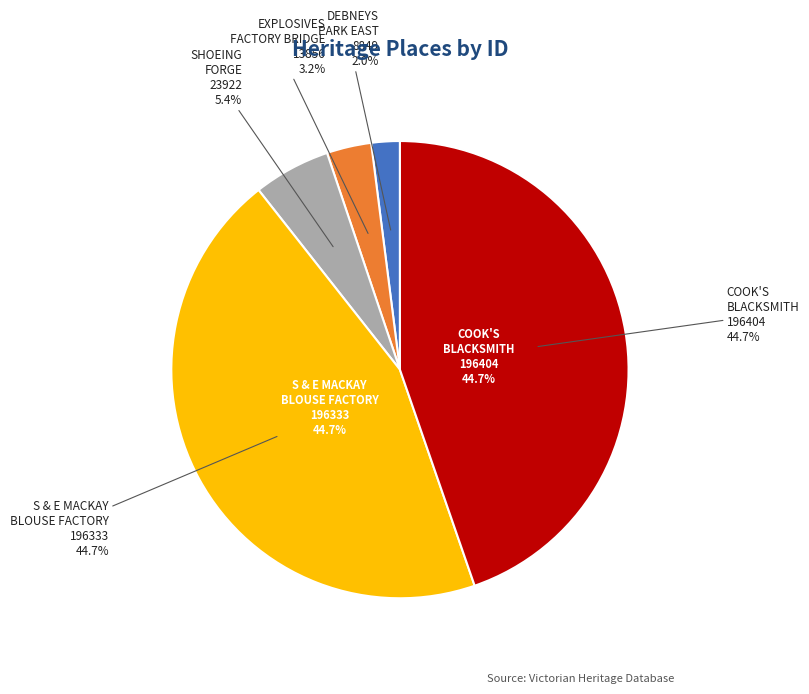

What is the change in value from DEBNEYS PARK EAST to EXPLOSIVES FACTORY BRIDGE ABUTMENT?

+5007